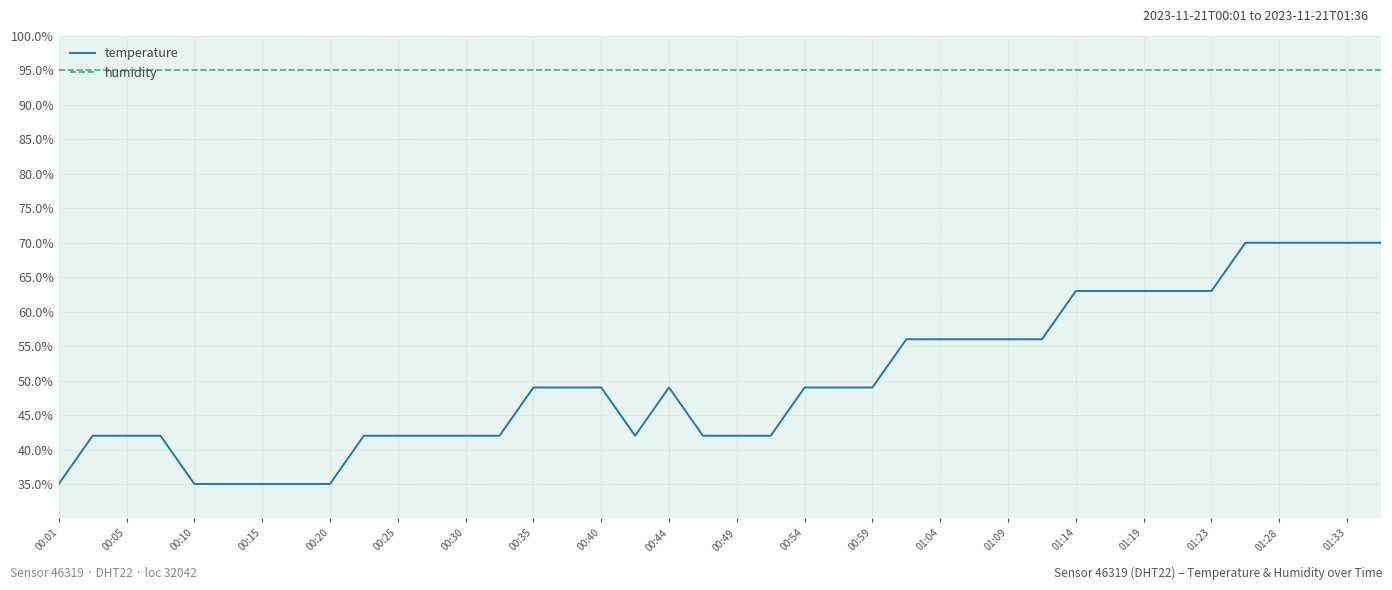

Rank the series by their maximum value, from lowest to highest.

temperature, humidity